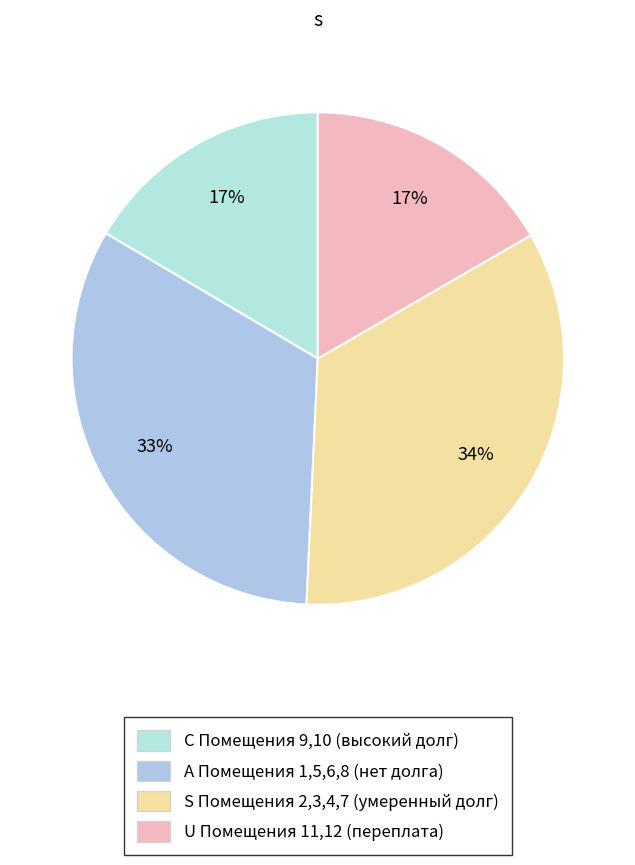

Count the number of slices in the pie.

4